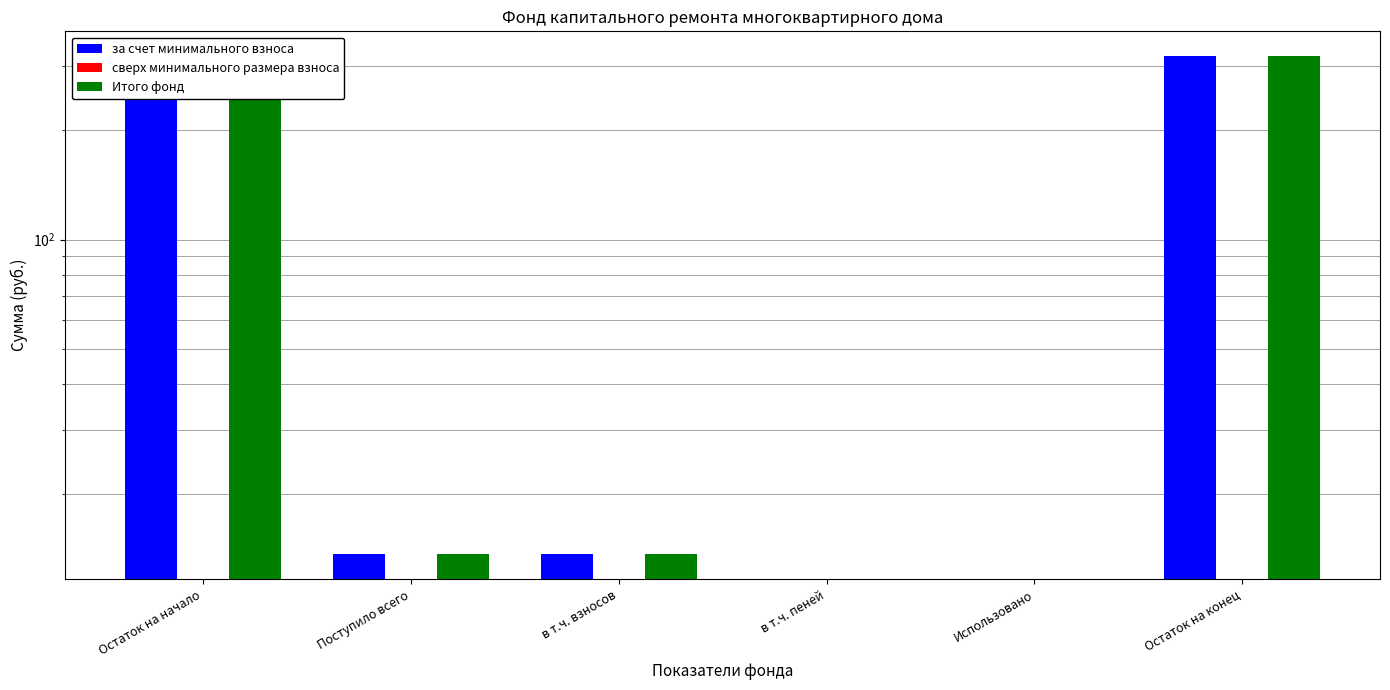

Reading left to right, what are all the values shown in this chart?

за счет минимального взноса: 305.5	13.7	13.7	0.0	0.0	319.2
сверх минимального размера взноса: 0.0	0.0	0.0	0.0	0.0	0.0
Итого фонд: 305.5	13.7	13.7	0.0	0.0	319.2